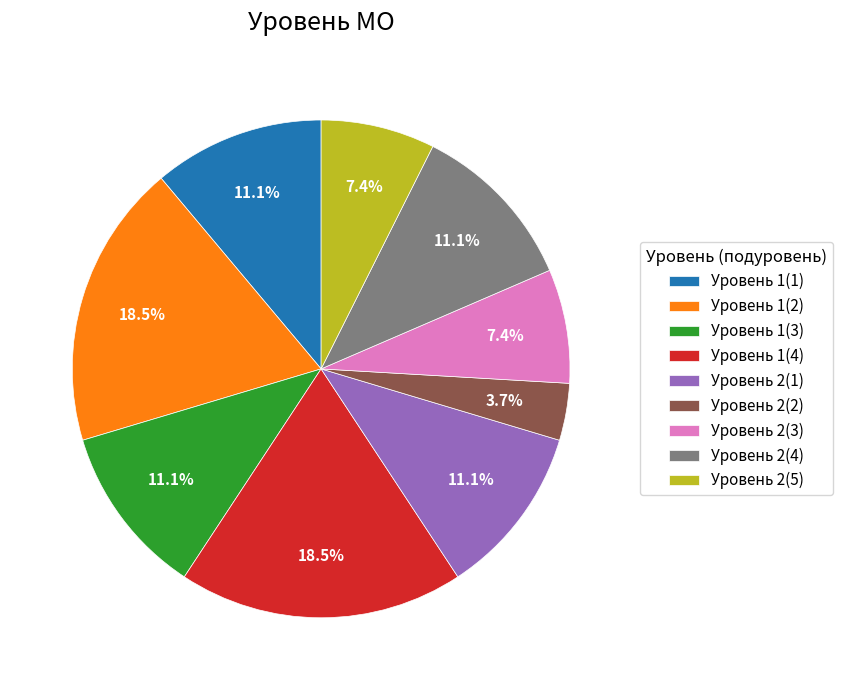

What percentage is the Уровень 2(2) slice, to the nearest percent?

4%